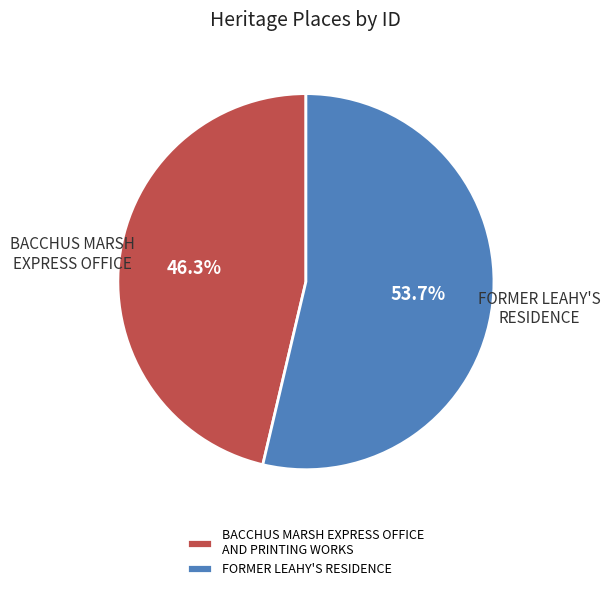

Is BACCHUS MARSH EXPRESS OFFICE AND PRINTING WORKS the majority of the pie?

No